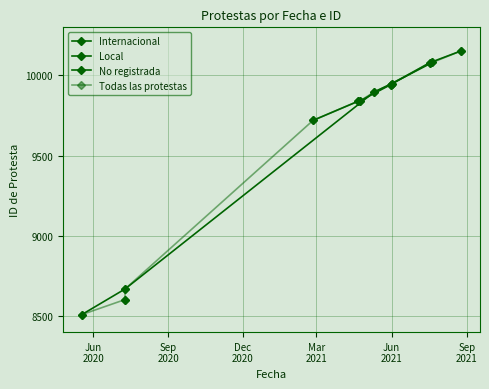

True or false: there are more than 0 points higher than both neighbors.

False